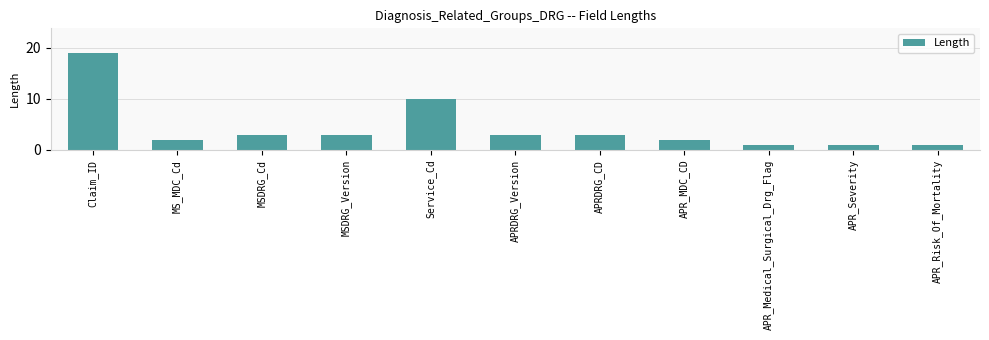

Is it true that the value at APR_MDC_CD is 1?

False